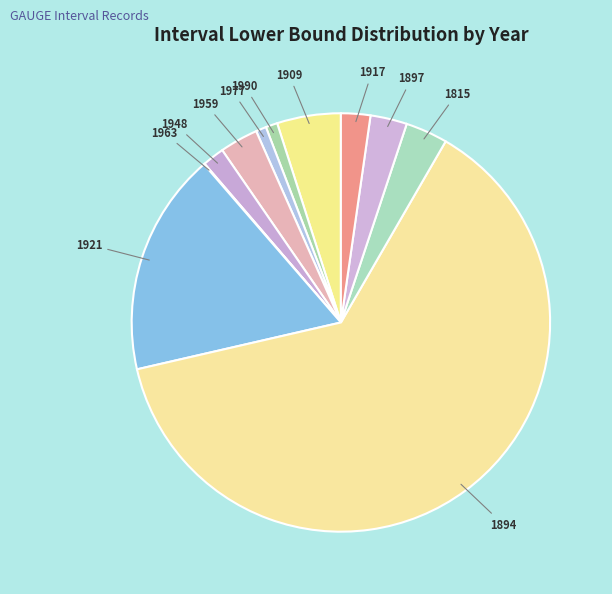

Which has a higher value, 1909 or 1959?

1909